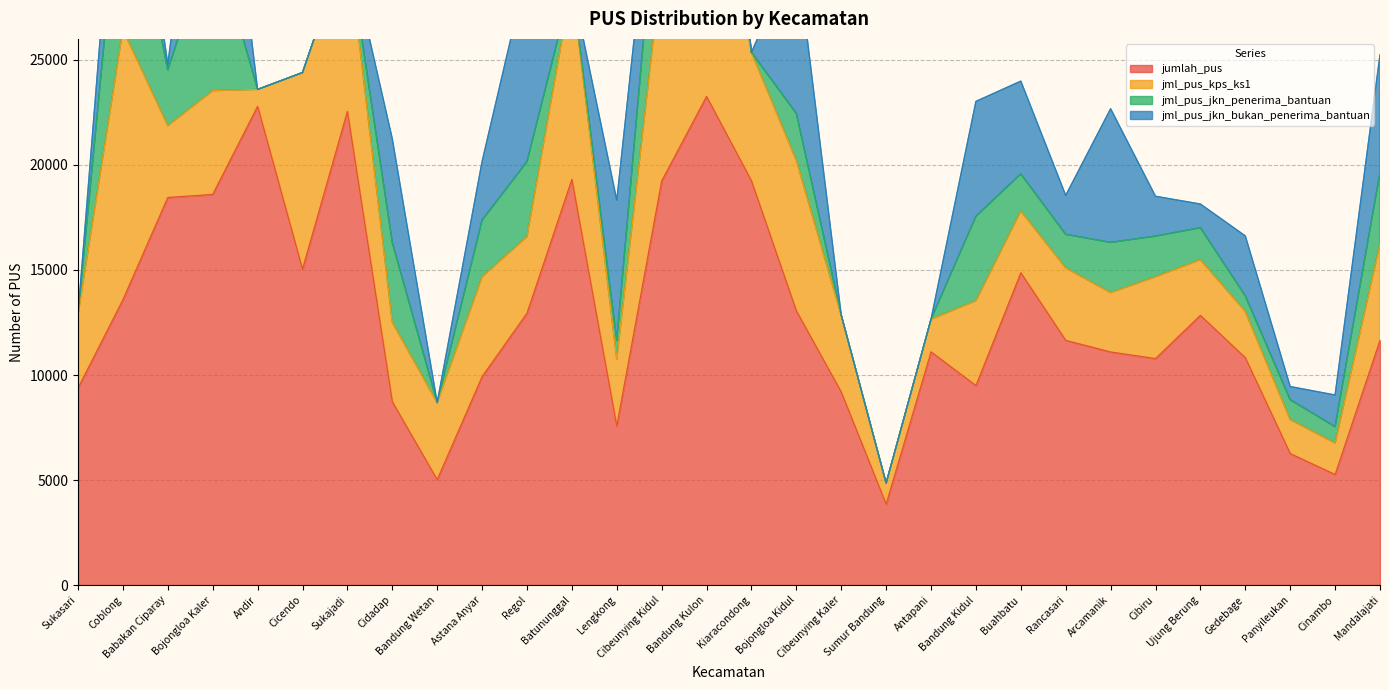

Between which two adjacent categories do jml_pus_jkn_bukan_penerima_bantuan and jml_pus_kps_ks1 first intersect?

Babakan Ciparay and Bojongloa Kaler